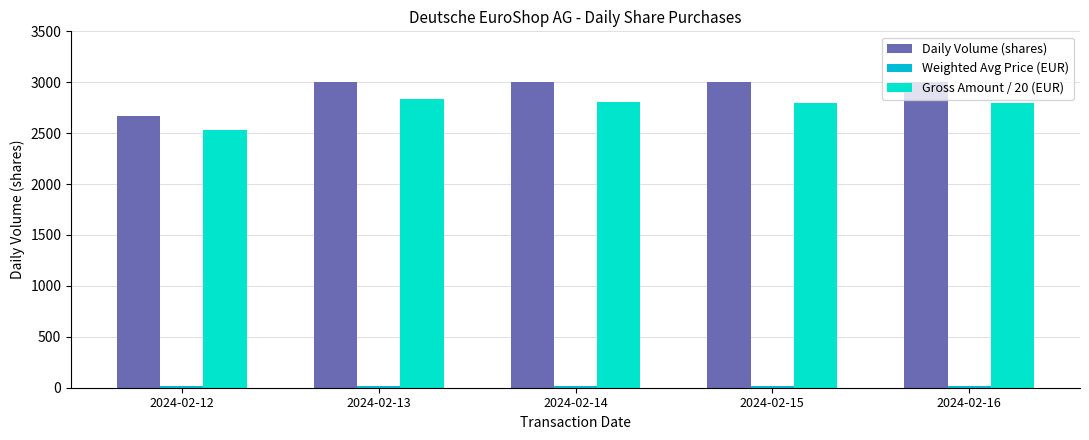

What is the value of the Daily Volume (shares) bar at the 3rd from the left?

3000.0